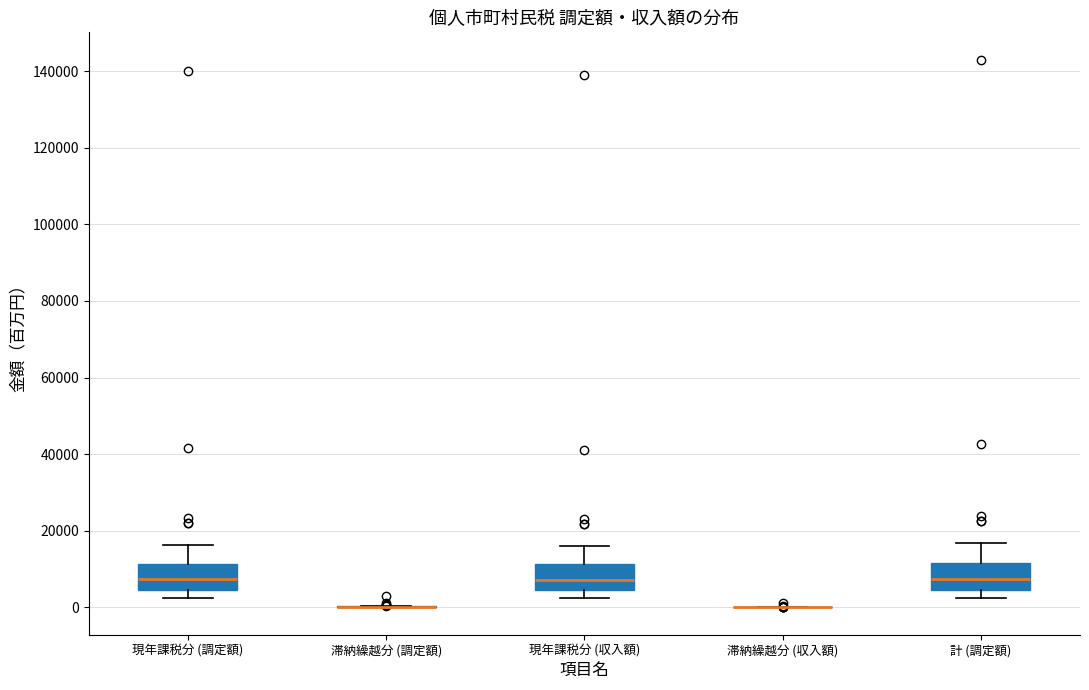

Reading left to right, read every box against the y-axis: the position of its median line, the range the box covers, and the ends of its whiskers. The values are not printed on the chart, so give them approximately, as read against the axis.

現年課税分 (調定額): median 8000, box 4000 to 12000, whiskers 2000 to 16000
滞納繰越分 (調定額): box collapsed to a line at 0, whiskers 0 to 0
現年課税分 (収入額): median 8000, box 4000 to 12000, whiskers 2000 to 16000
滞納繰越分 (収入額): box collapsed to a line at 0, whiskers 0 to 0
計 (調定額): median 8000, box 4000 to 12000, whiskers 2000 to 16000